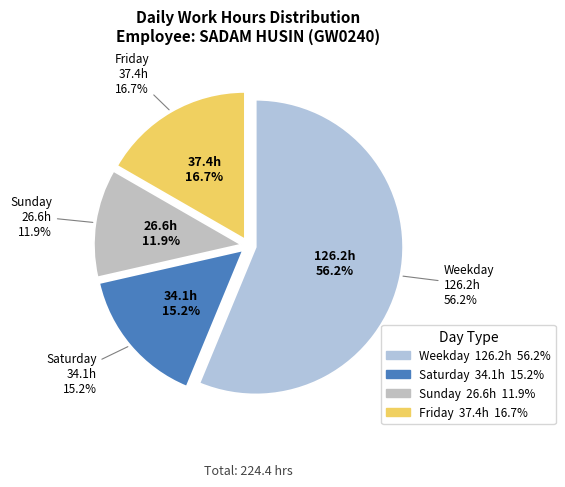

Does 5-Fri account for over 50% of the chart?

No